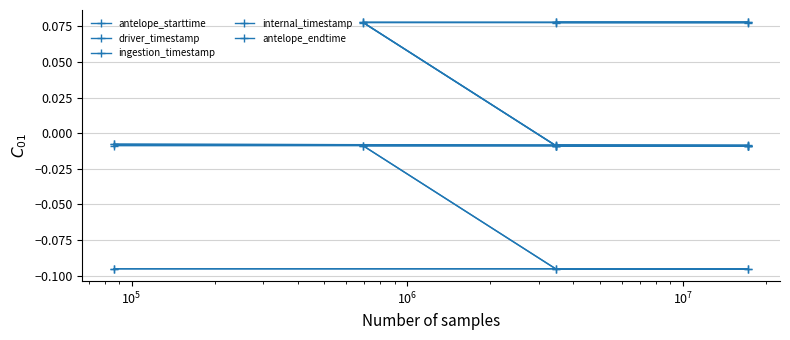

At which category is the sum across all series the highest?

$\mathdefault{10^{6}}$